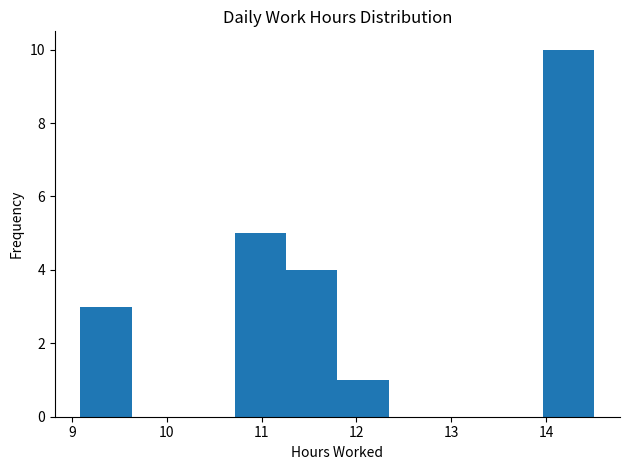

Reading left to right, transcribe this chart: for each bar, give the range it covers on the x-axis and its height. Neither the bar edges nor the heights are printed on the chart, so give them approximately, as read against the axes.

9.1 to 9.6: 3
9.6 to 10.2: 0
10.2 to 10.7: 0
10.7 to 11.3: 5
11.3 to 11.8: 4
11.8 to 12.3: 1
12.3 to 12.9: 0
12.9 to 13.4: 0
13.4 to 14.0: 0
14.0 to 14.5: 10